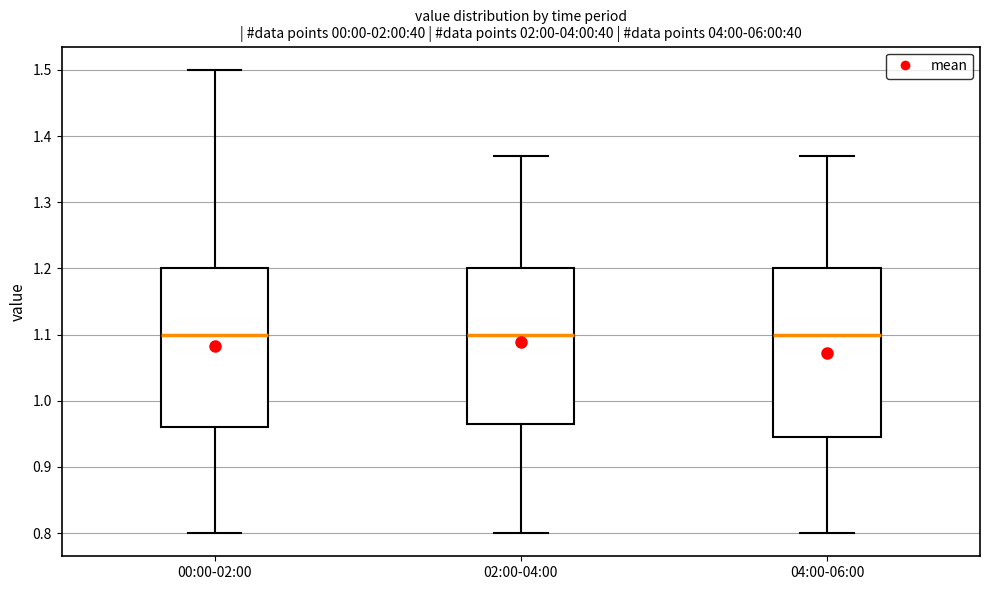

Reading left to right, read every box against the y-axis: the position of its median line, the range the box covers, and the ends of its whiskers. The values are not printed on the chart, so give them approximately, as read against the axis.

00:00-02:00: median 1.10, box 0.96 to 1.20, whiskers 0.80 to 1.50
02:00-04:00: median 1.10, box 0.97 to 1.20, whiskers 0.80 to 1.37
04:00-06:00: median 1.10, box 0.95 to 1.20, whiskers 0.80 to 1.37